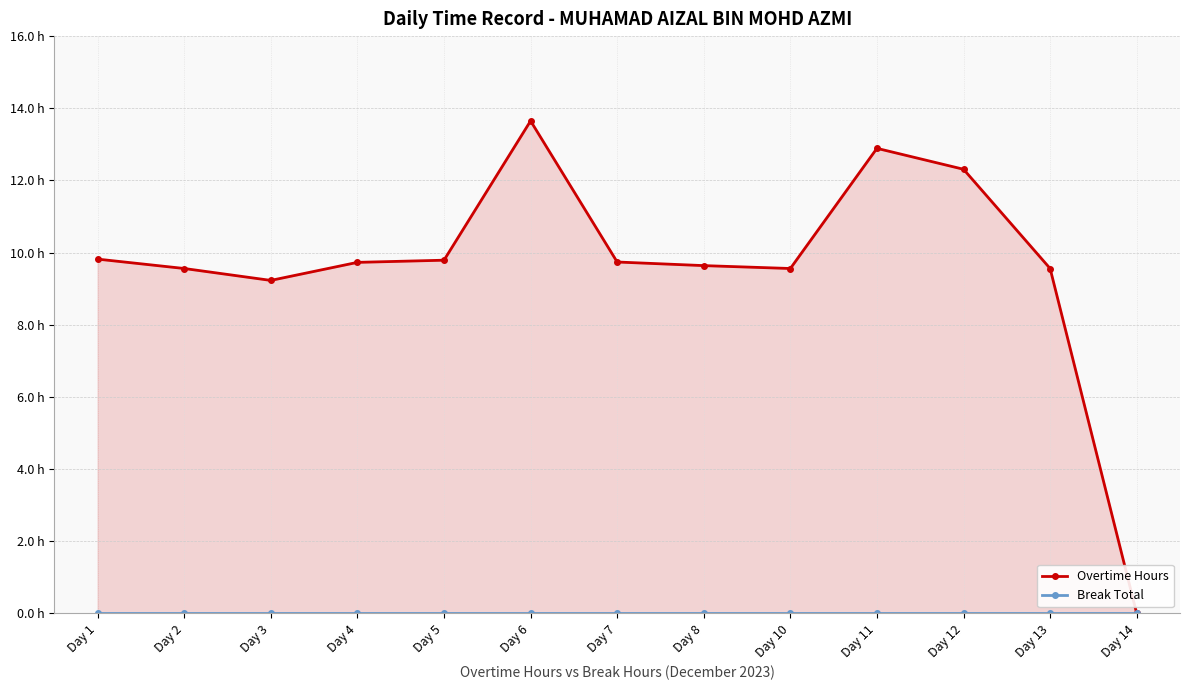

Which series has the widest spread of values?

Overtime Hours